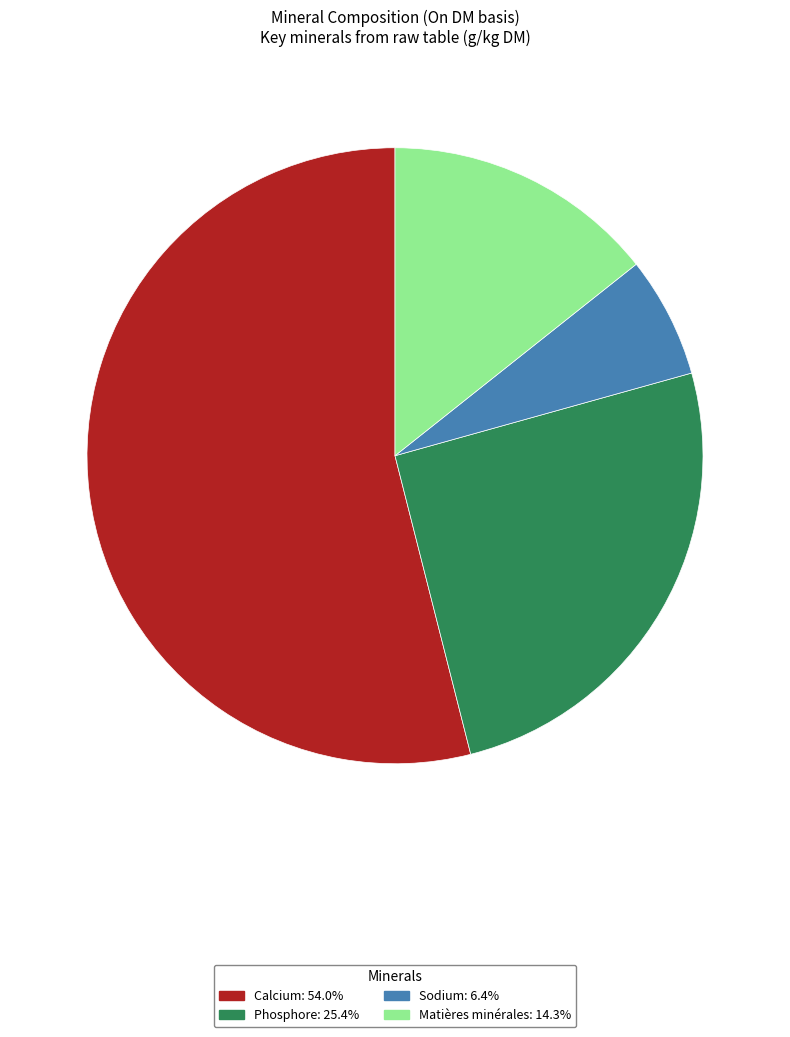

Does any single category account for the majority?

Yes